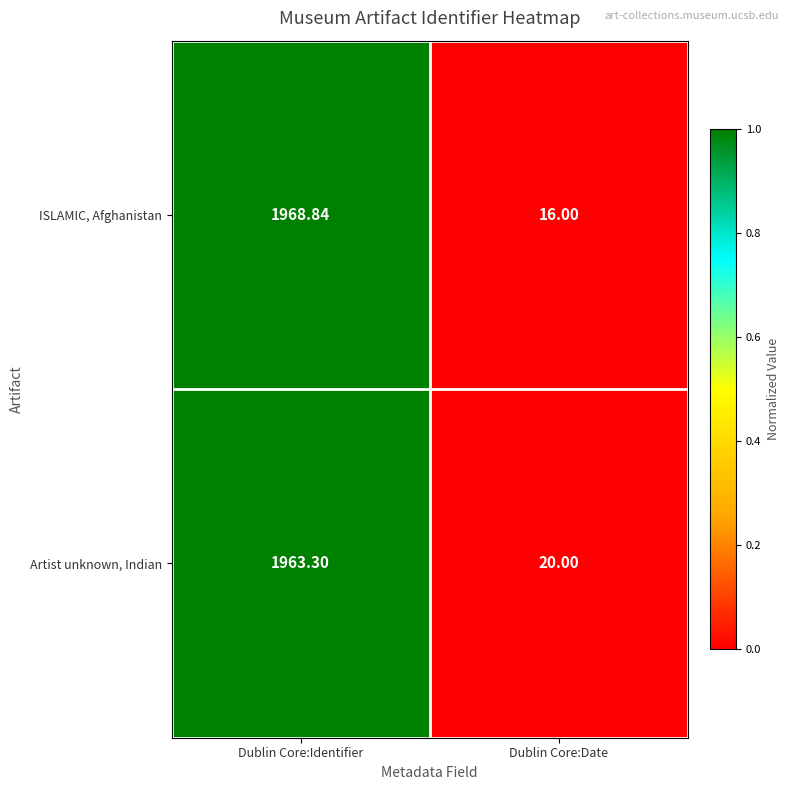

Which series changed the most between Dublin Core:Identifier and Dublin Core:Date?

ISLAMIC, Afghanistan